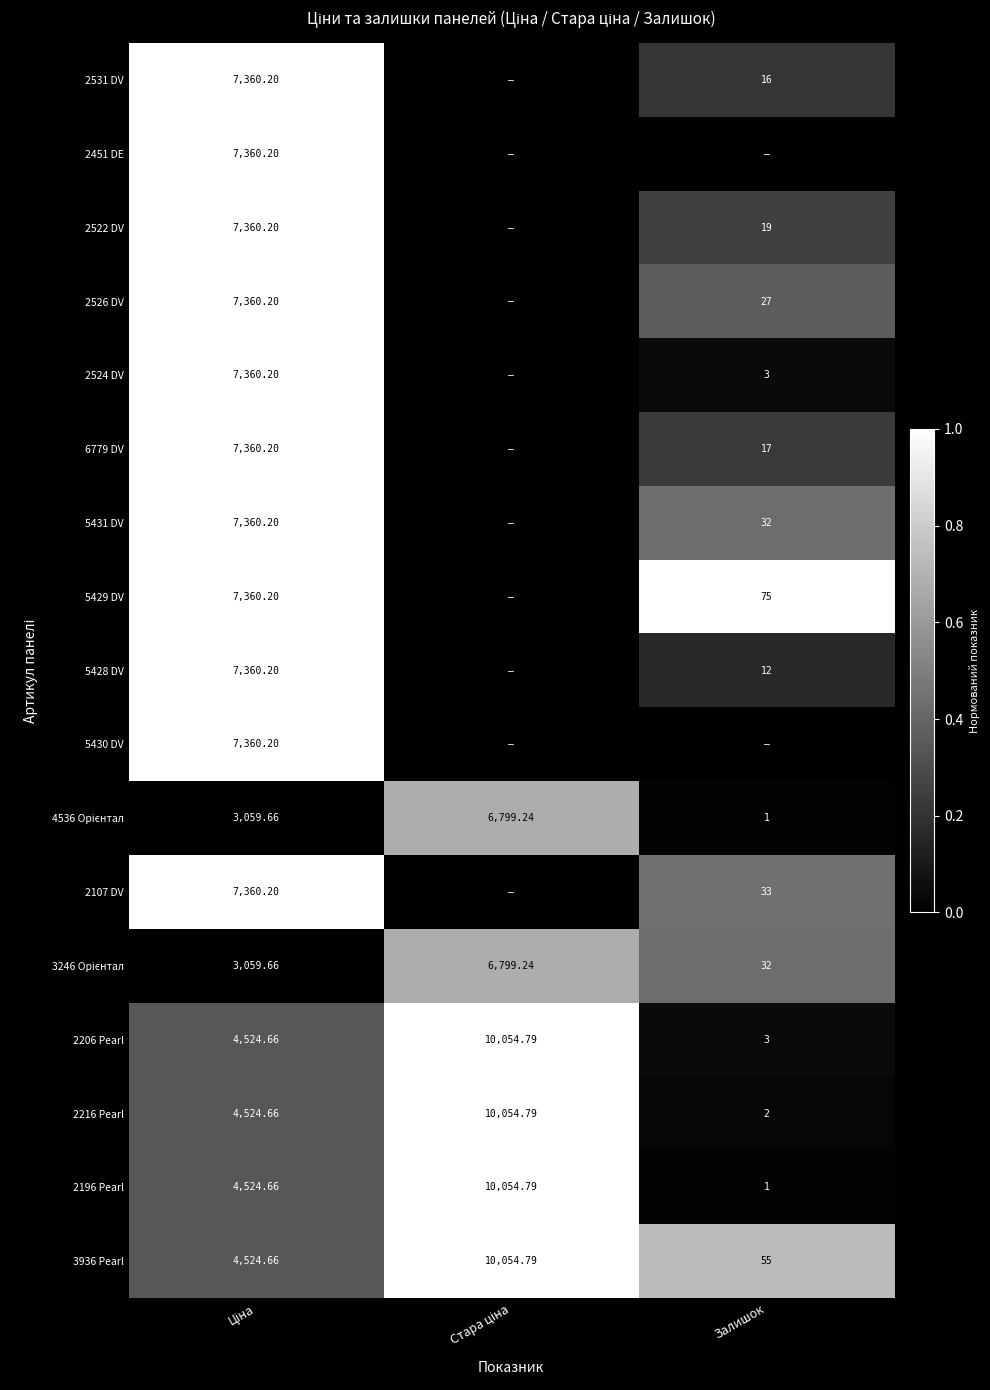

Which category has the lowest value in the 3936 Pearl series?

Залишок